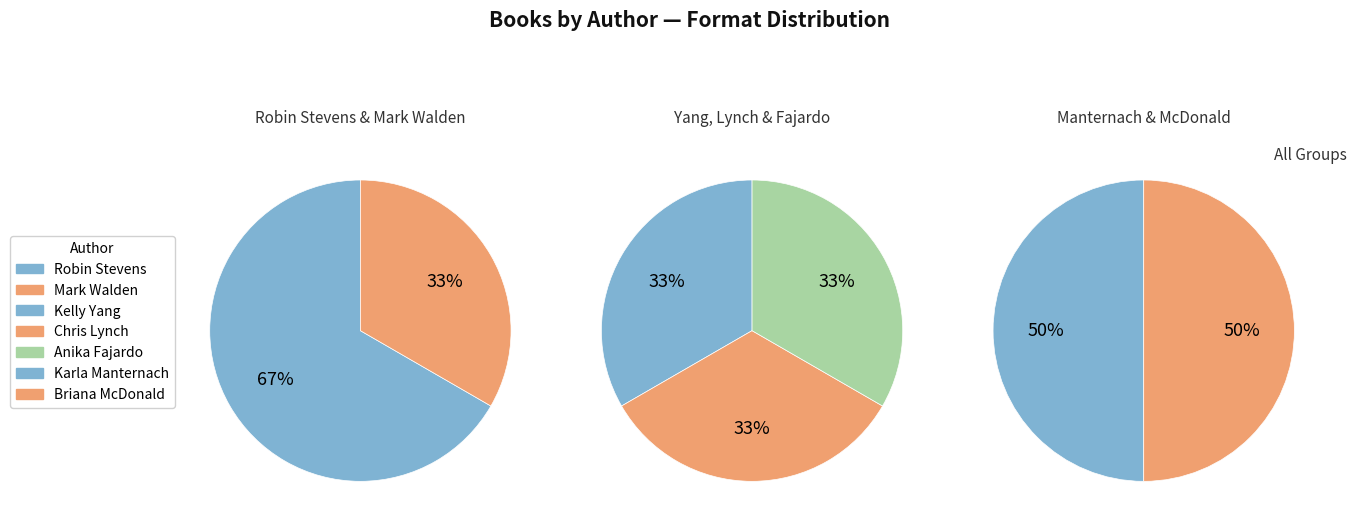

Do Chris Lynch (16756570) and Robin Stevens (451519787) together represent more than half of the pie?

No